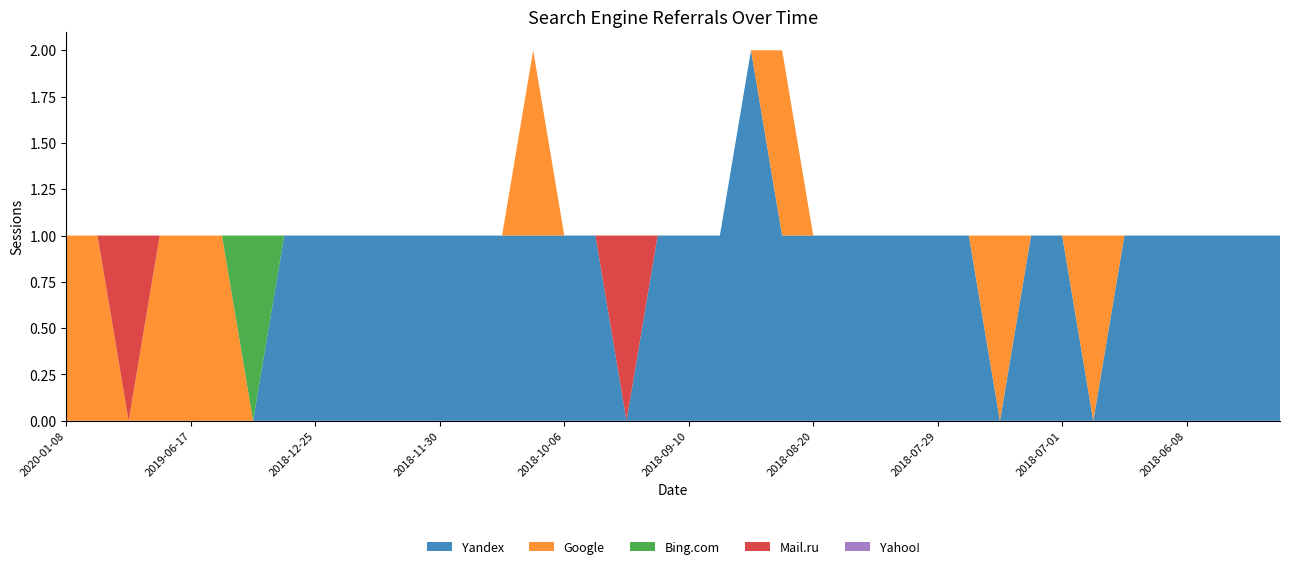

Reading right to left, transcribe all the data shown in this chart.

Yandex: 1	1	1	1	1	1	0	1	1	0	1	1	1	1	1	1	1	2	1	1	1	0	1	1	1	1	1	1	1	1	1	1	1	0	0	0	0	0	0	0
Google: 0	0	0	0	0	0	1	0	0	1	0	0	0	0	0	0	1	0	0	0	0	0	0	0	1	0	0	0	0	0	0	0	0	0	1	1	1	0	1	1
Bing.com: 0	0	0	0	0	0	0	0	0	0	0	0	0	0	0	0	0	0	0	0	0	0	0	0	0	0	0	0	0	0	0	0	0	1	0	0	0	0	0	0
Mail.ru: 0	0	0	0	0	0	0	0	0	0	0	0	0	0	0	0	0	0	0	0	0	1	0	0	0	0	0	0	0	0	0	0	0	0	0	0	0	1	0	0
Yahoo!: 0	0	0	0	0	0	0	0	0	0	0	0	0	0	0	0	0	0	0	0	0	0	0	0	0	0	0	0	0	0	0	0	0	0	0	0	0	0	0	0